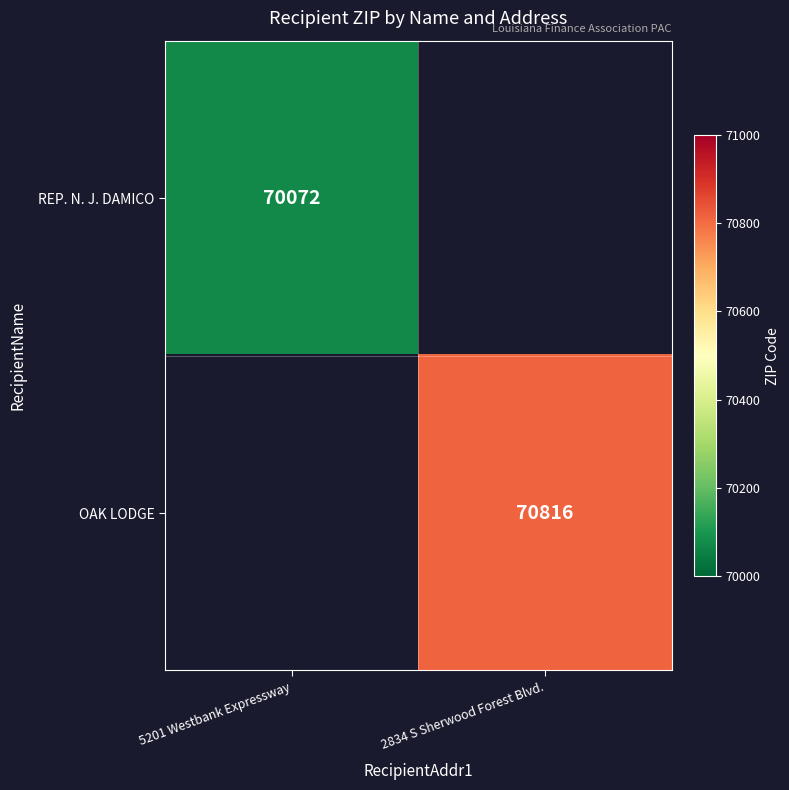

Is the value of OAK LODGE at 2834 S Sherwood Forest Blvd. greater than the value of REP. N. J. DAMICO at 5201 Westbank Expressway?

Yes